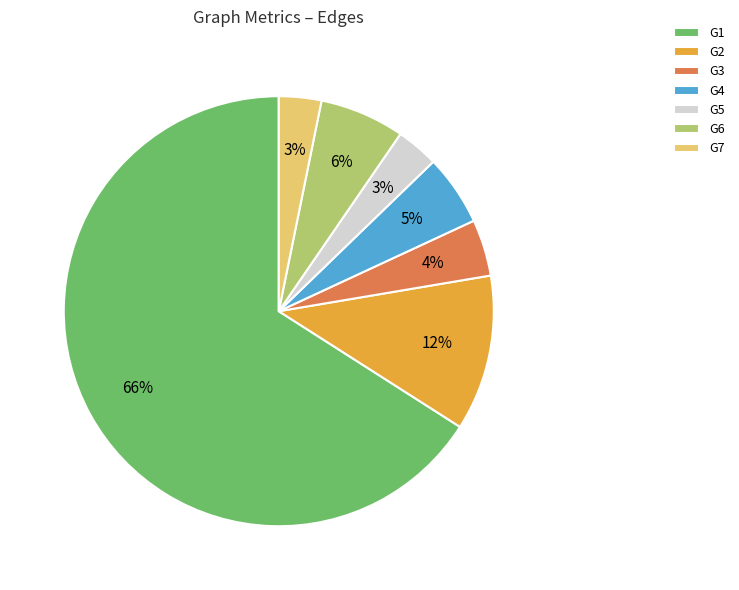

Does G1 account for over 50% of the chart?

Yes